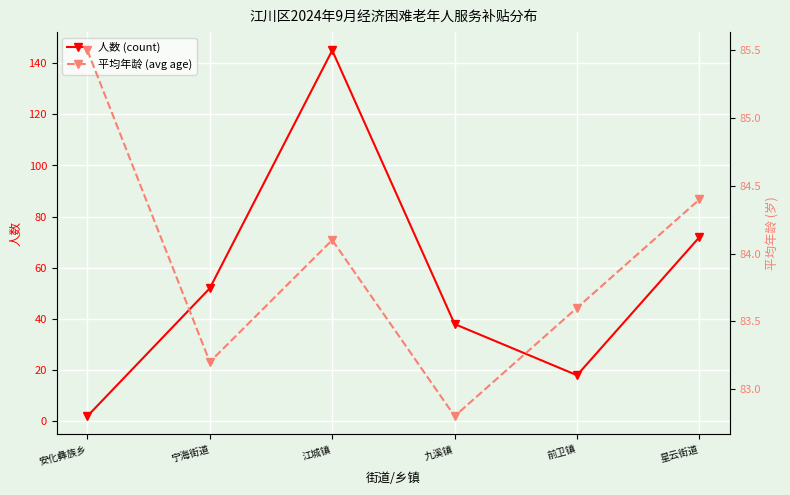

What is the value of the 平均年龄 (avg age) point at the 1st from the left?

85.5